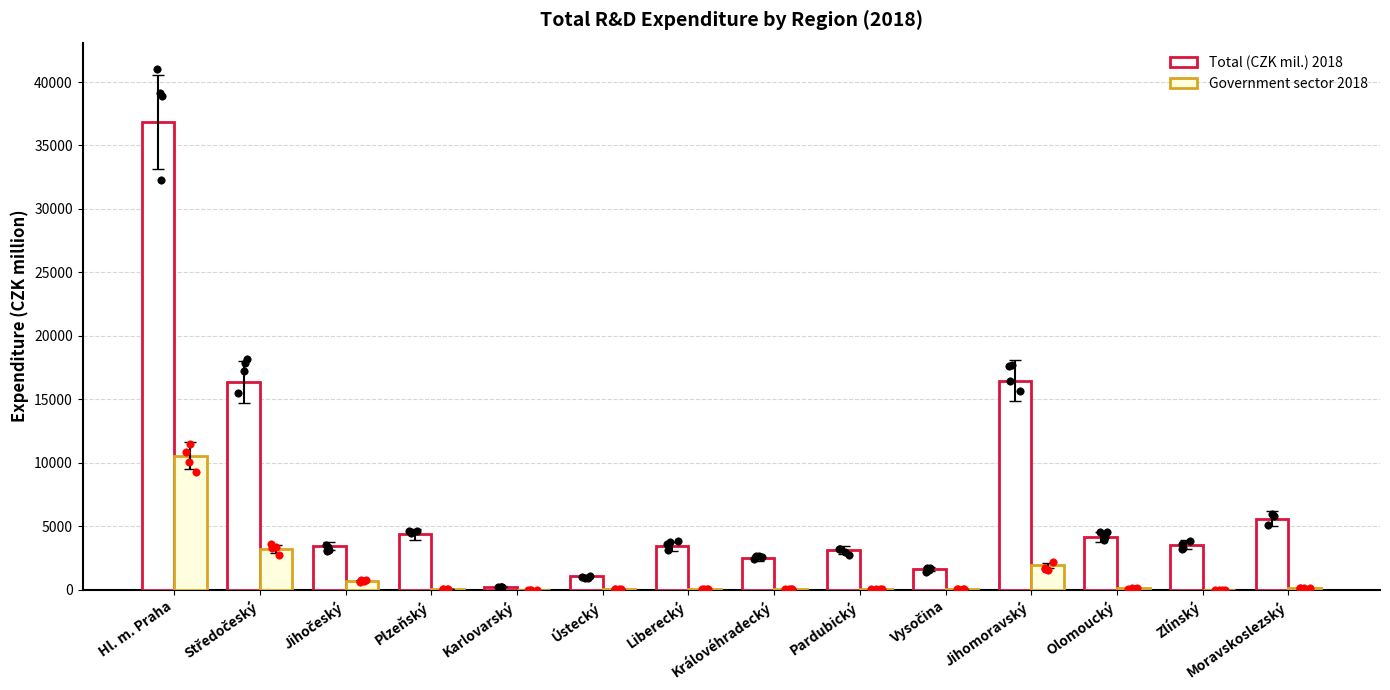

Which series has the largest total across all categories?

Total (CZK mil.) 2018